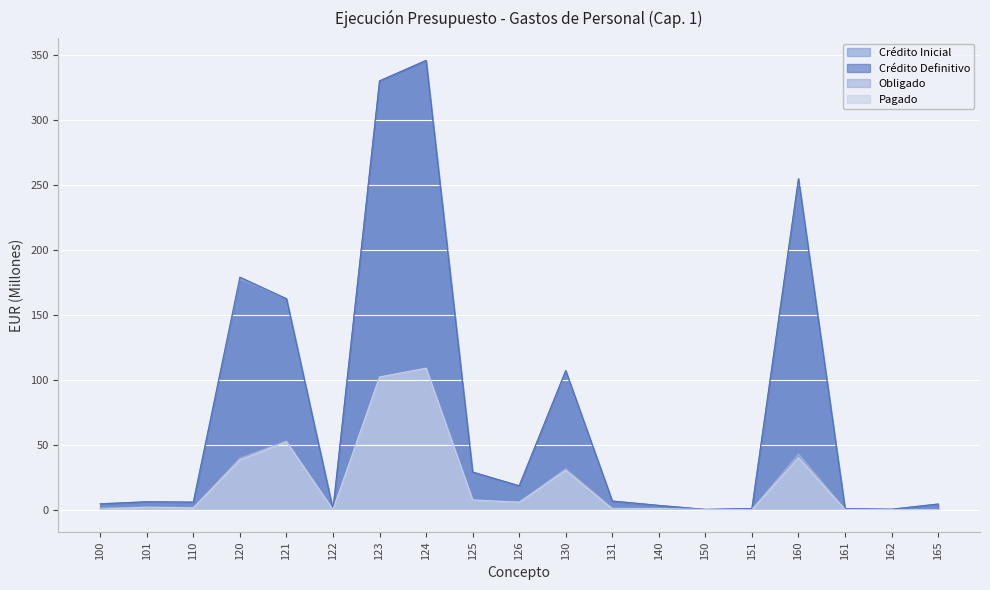

What is the difference between the maximum and minimum values in the Pagado series?

108.9